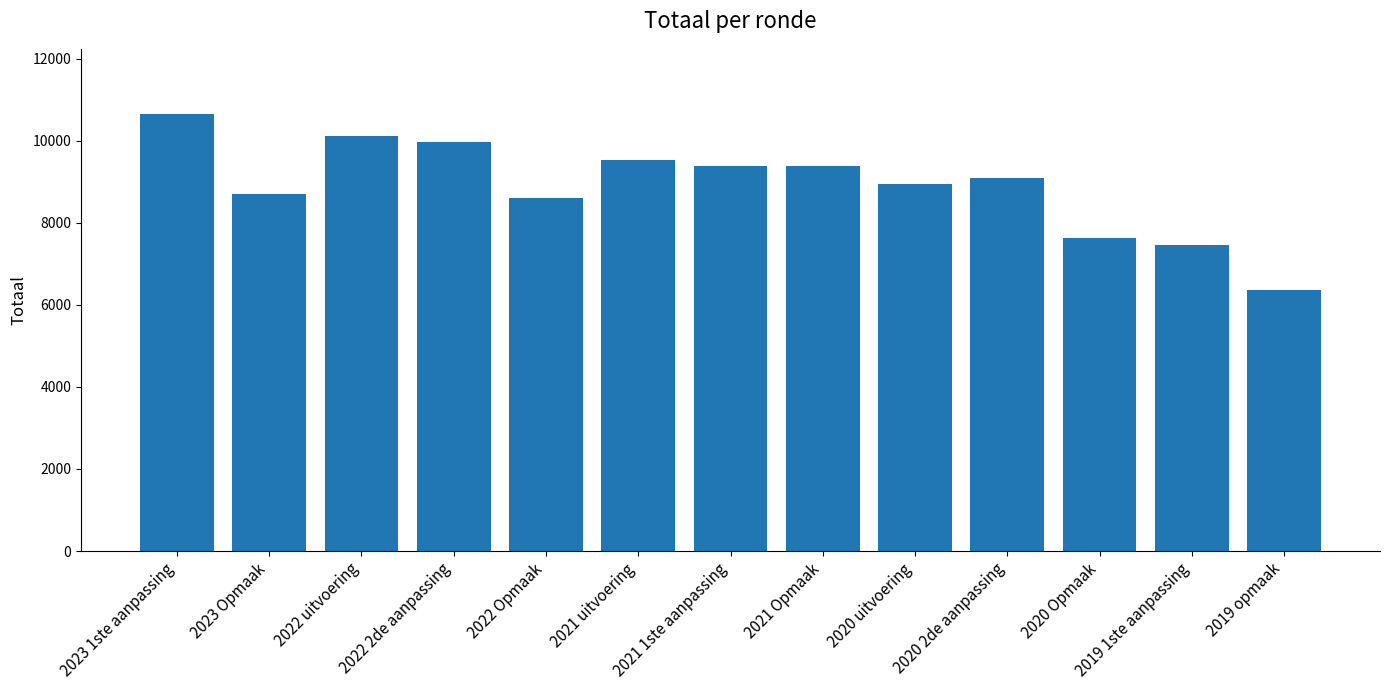

What is the label of the 4th bar from the right?

2020 2de aanpassing